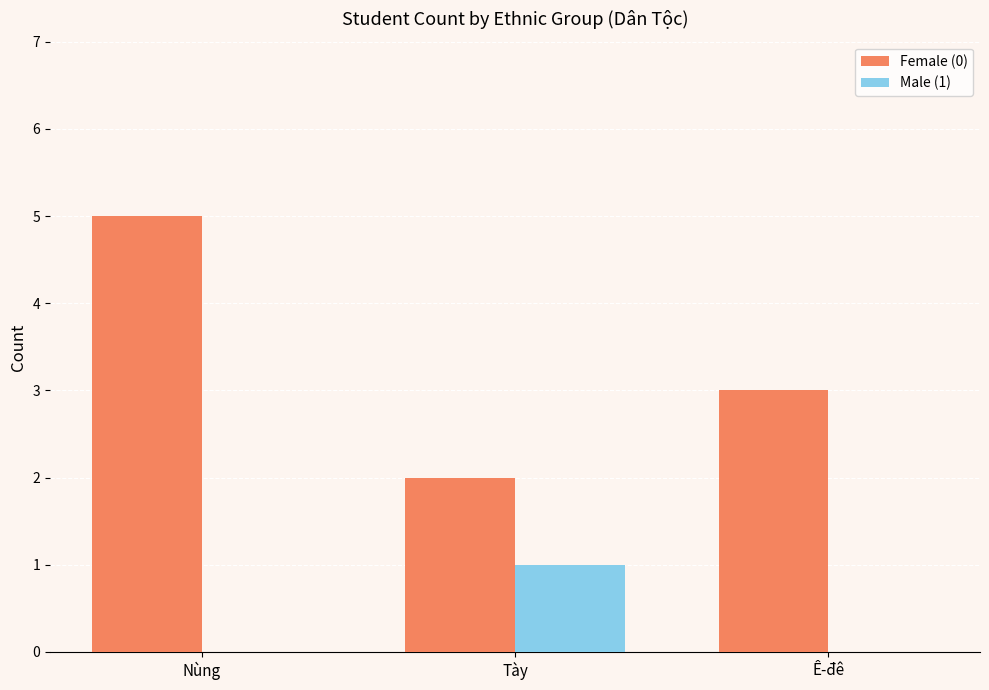

How many Male (1) values are between 0 and 1?

3